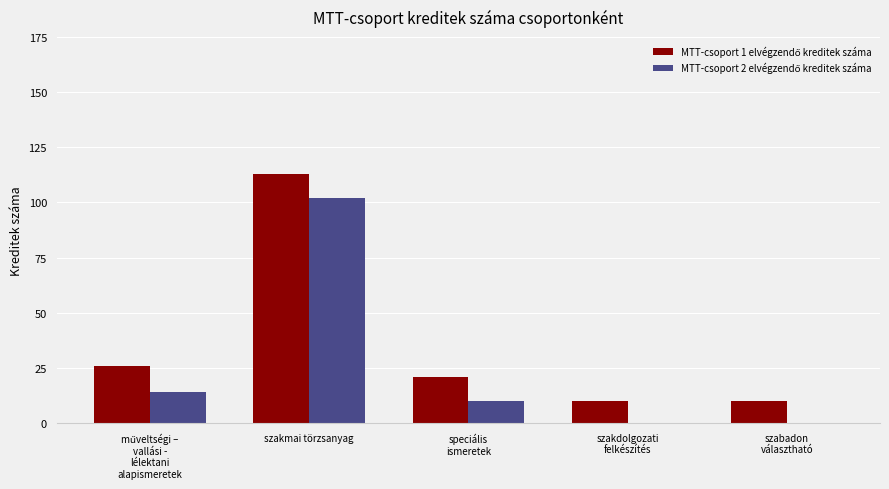

At which category is the sum across all series the highest?

szakmai törzsanyag